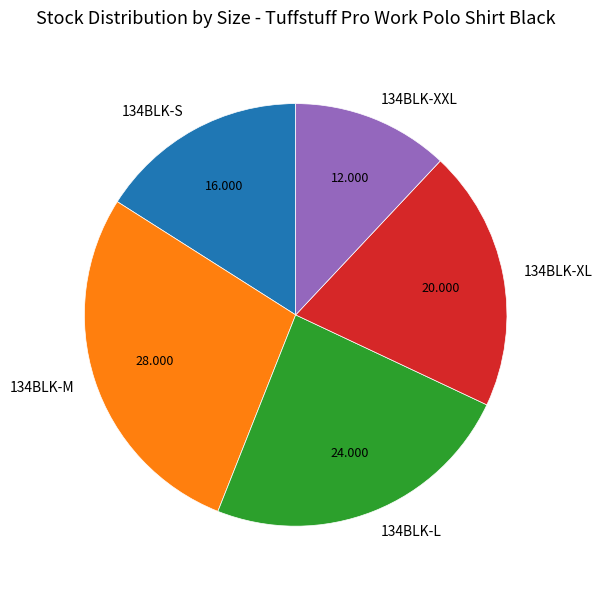

Combined, do 134BLK-M and 134BLK-S account for over 50%?

No